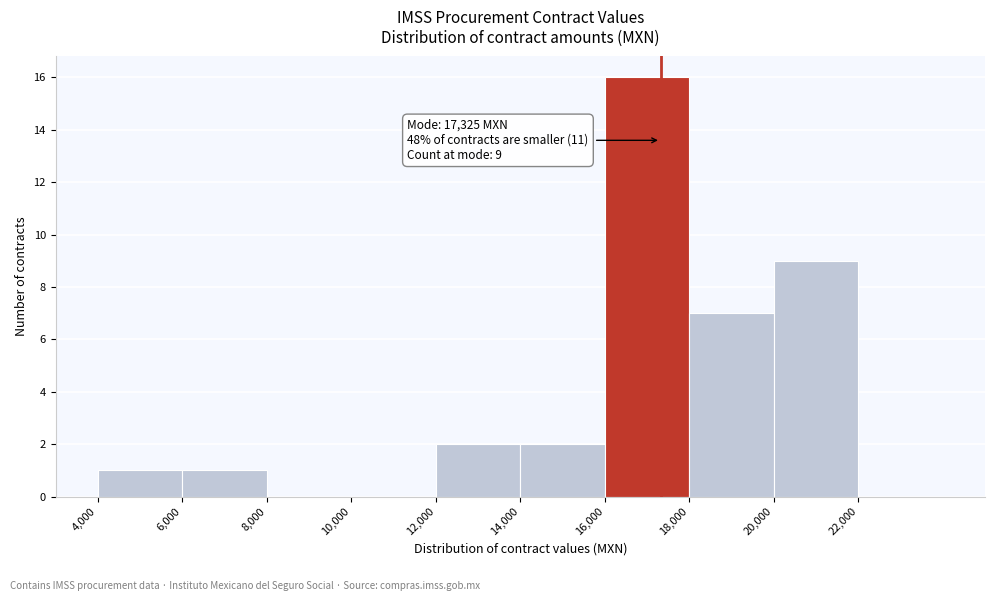

Over which range of the x-axis is the bar tallest?

16000 to 18000